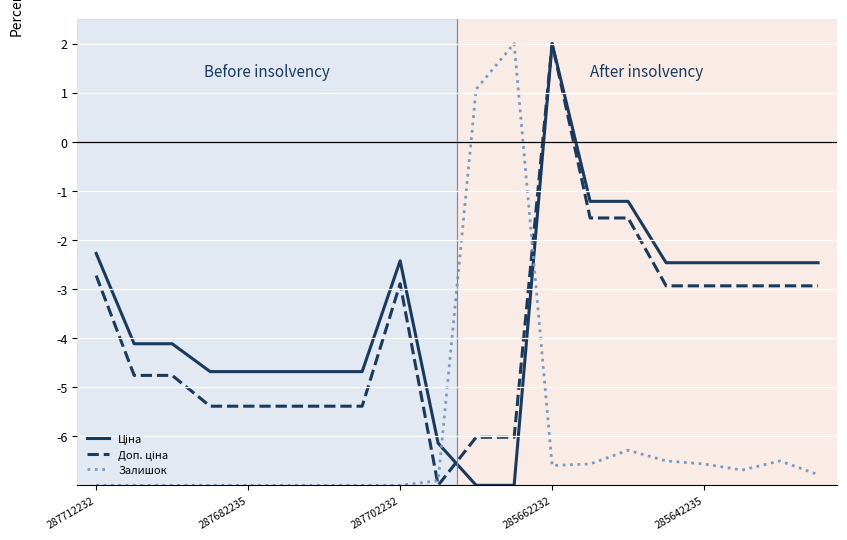

What is the greatest value displayed?

2.0